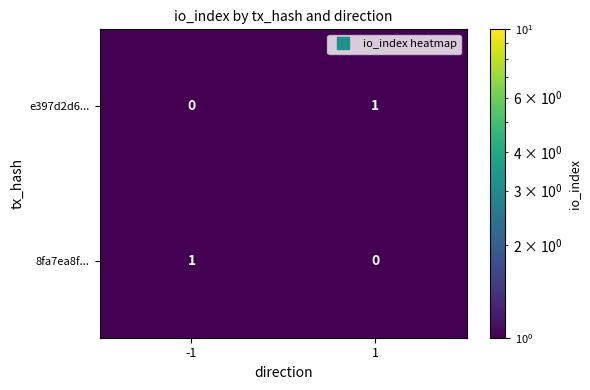

The 8fa7ea8f... series shows 0 at -1. True or false?

False